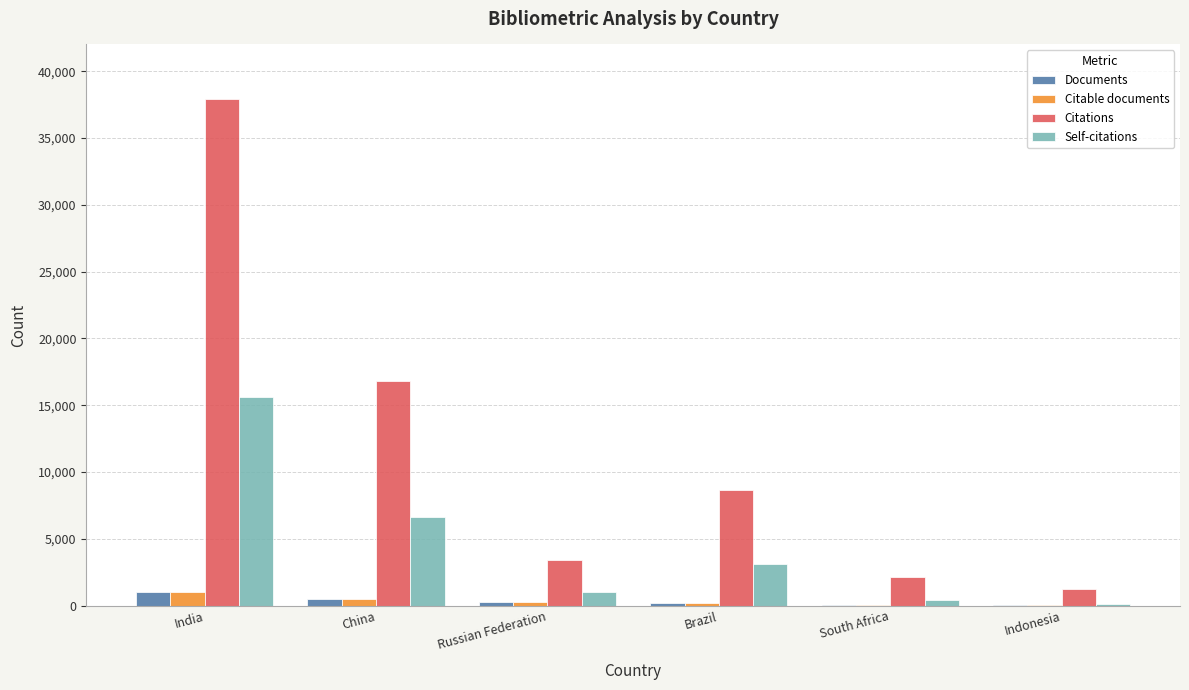

Which category has the highest value across all series?

India